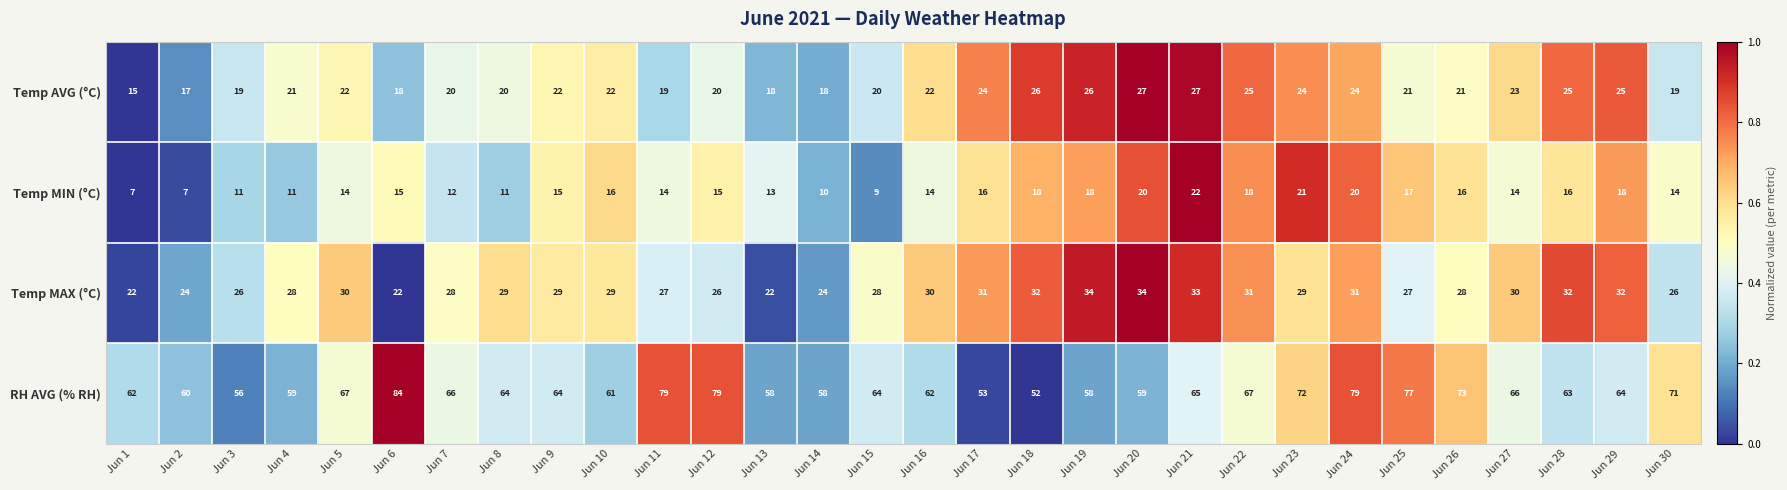

Which series has the widest spread of values?

RH AVG (% RH)